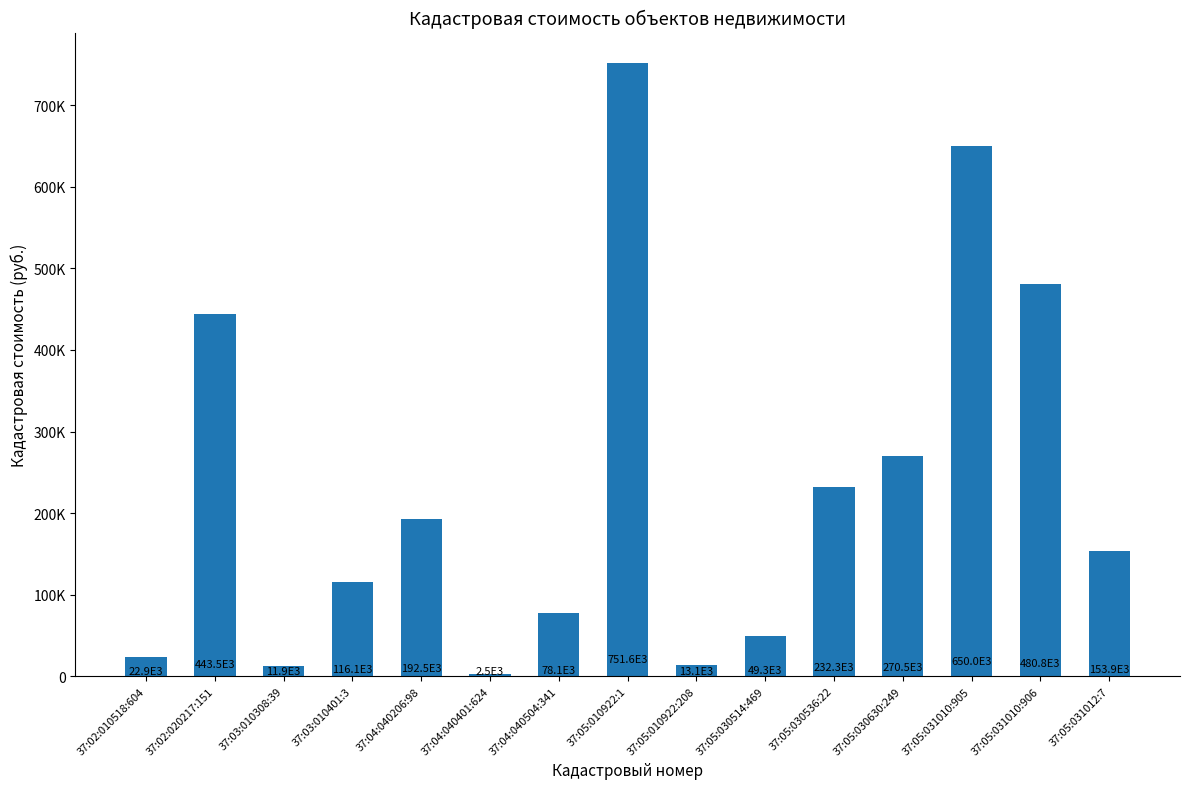

Does the chart contain any negative values?

No